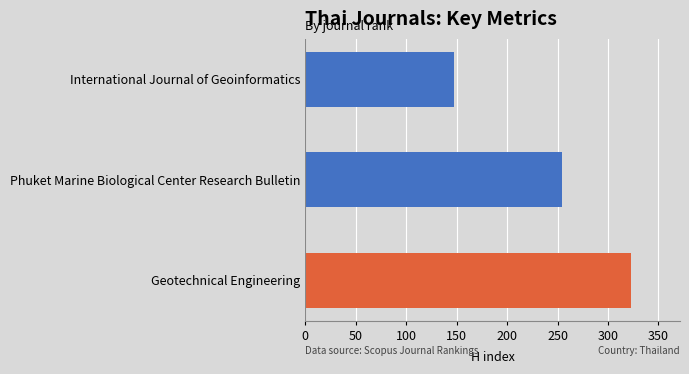

Which label corresponds to the smallest value in the chart?

International Journal of Geoinformatics